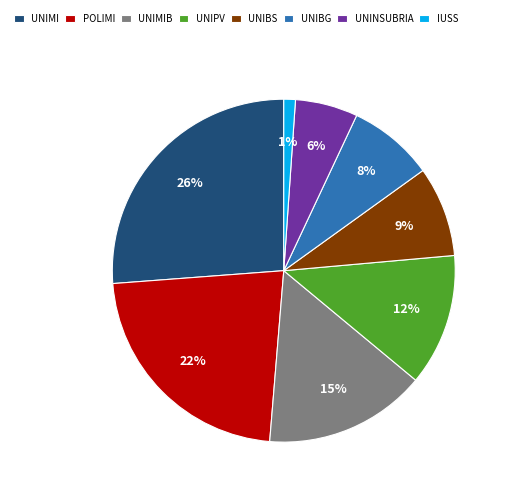

Is it true that UNIBS is 1% of the pie?

False